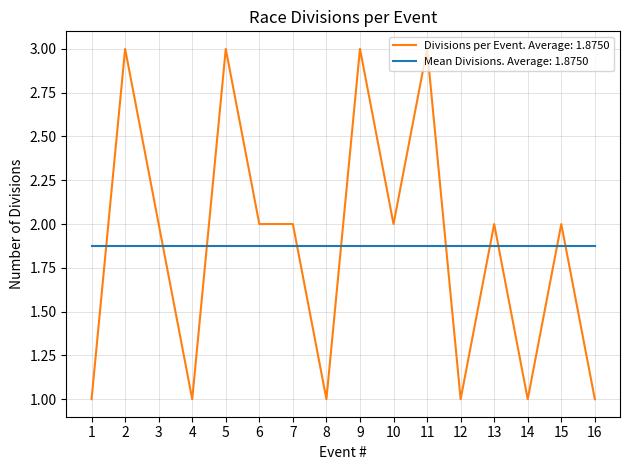

Rank the series at 15 from highest to lowest value.

Divisions per Event. Average: 1.8750, Mean Divisions. Average: 1.8750